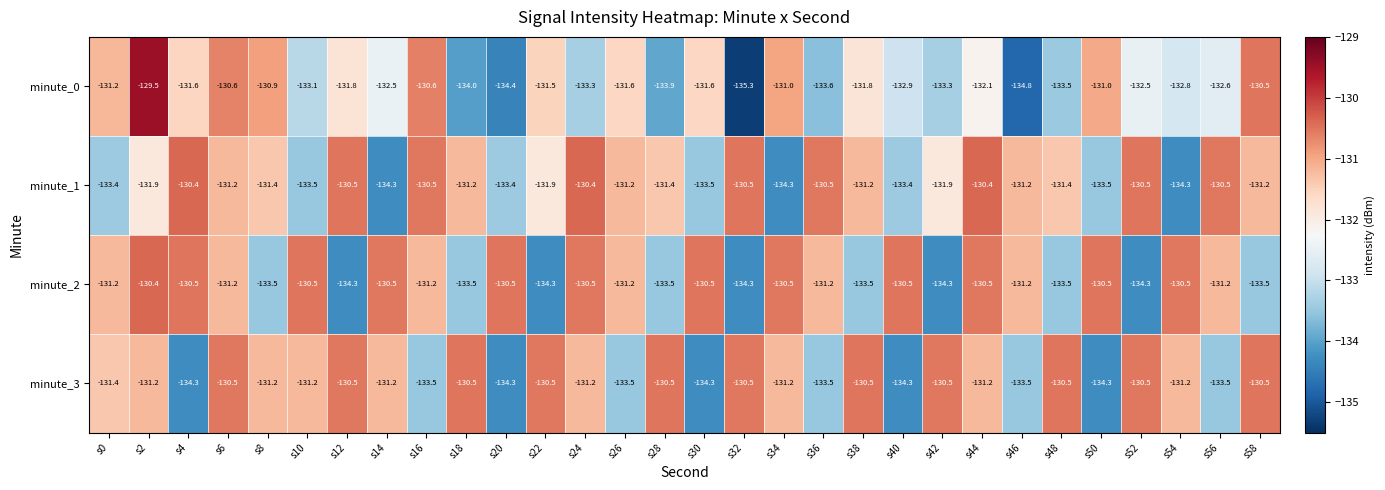

Count the minute_1 values in the range -133 to -130.

21